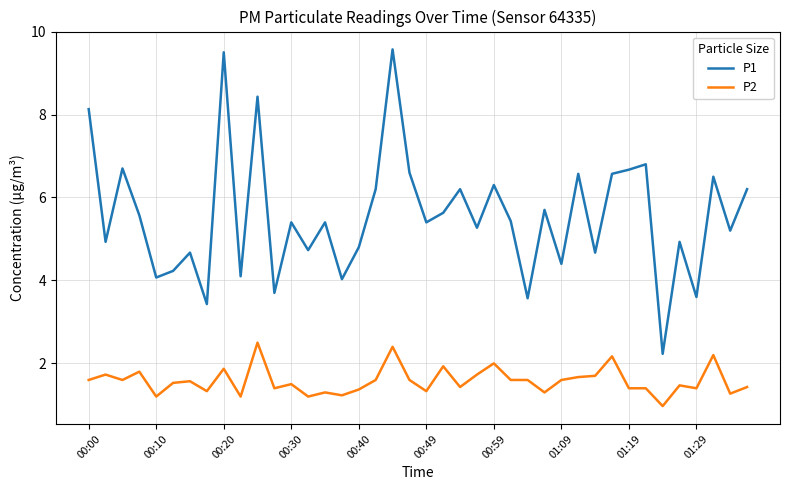

True or false: P2 and P1 intersect in this chart.

False